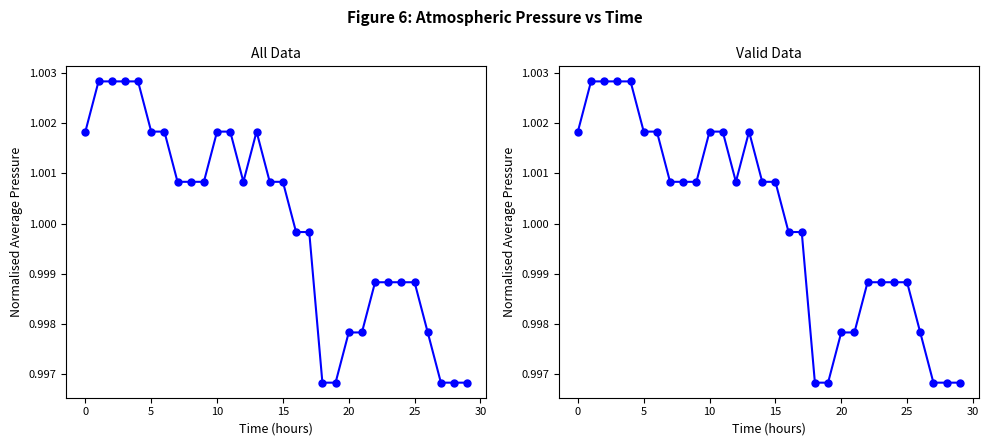

Which category has the lowest value across all series?

18